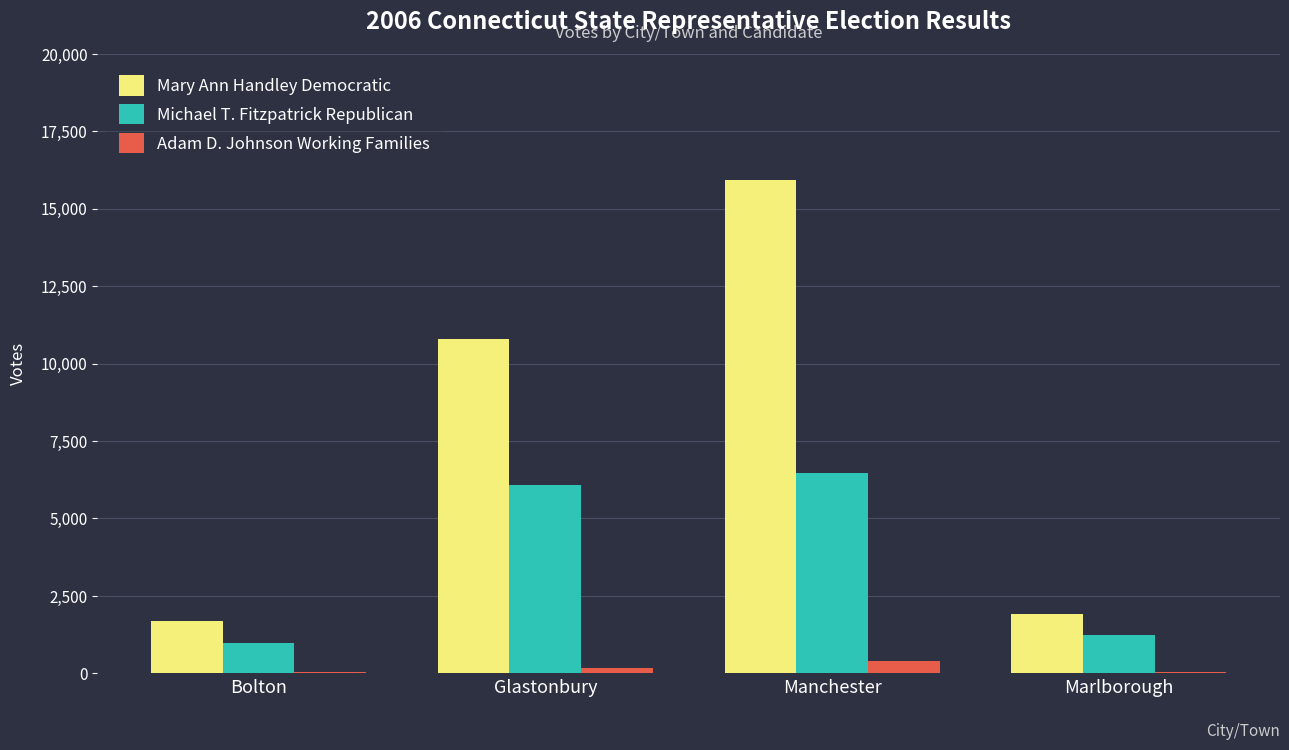

What is the maximum value for Michael T. Fitzpatrick Republican?

6456